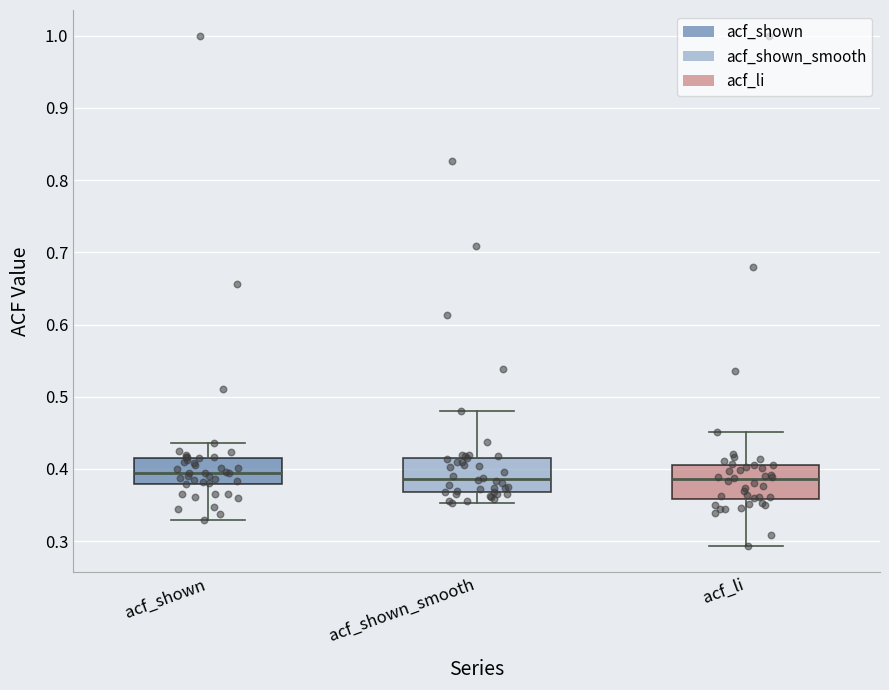

Reading left to right, transcribe this box plot: for each box, give where its median line is, the range the box spans, and where its two whiskers end, as read against the y-axis. The values are not printed on the chart, so give them approximately, as read against the axis.

acf_shown: median 0.40, box 0.38 to 0.42, whiskers 0.33 to 0.44
acf_shown_smooth: median 0.39, box 0.37 to 0.42, whiskers 0.35 to 0.48
acf_li: median 0.39, box 0.36 to 0.41, whiskers 0.29 to 0.45